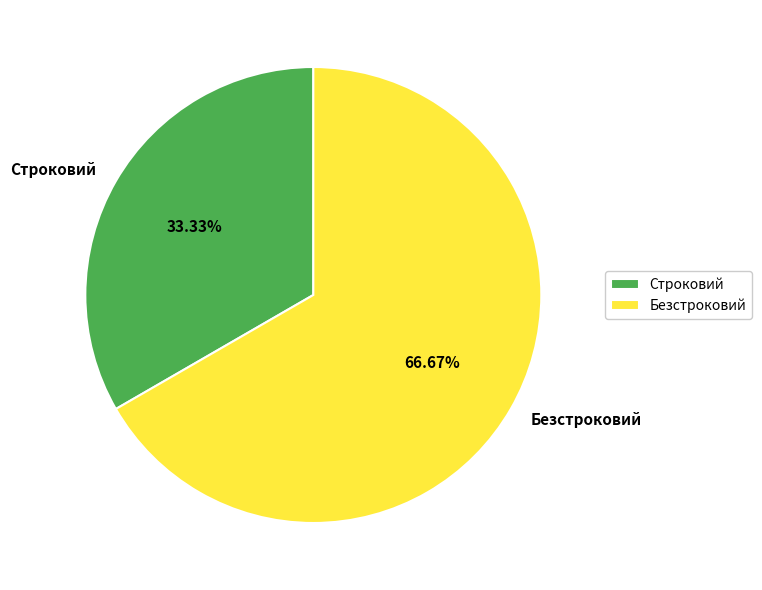

Approximately how many times larger is the value at Безстроковий compared to Строковий?

2.0